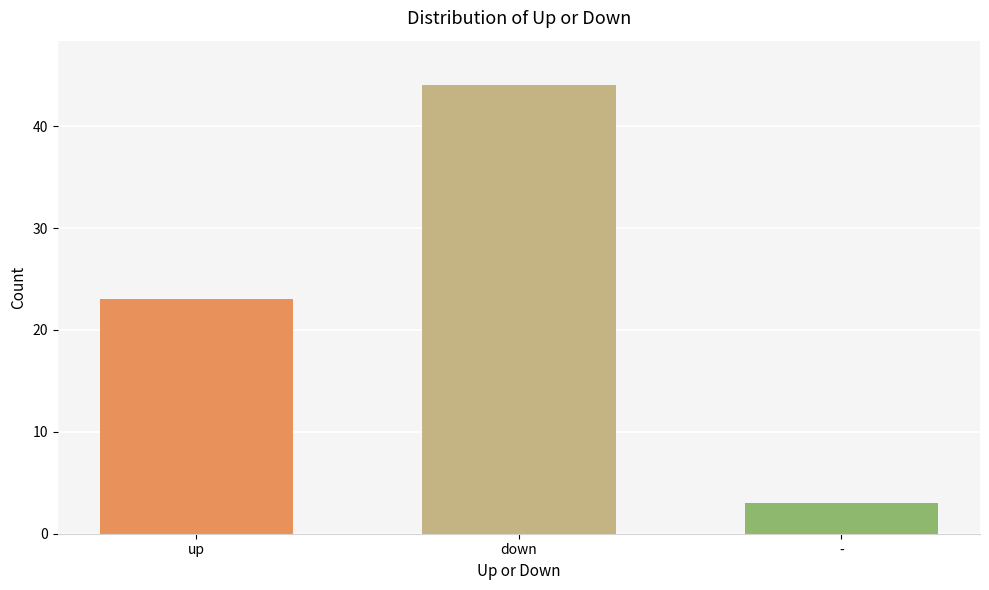

Reading right to left, extract all data points from this chart.

3	44	23